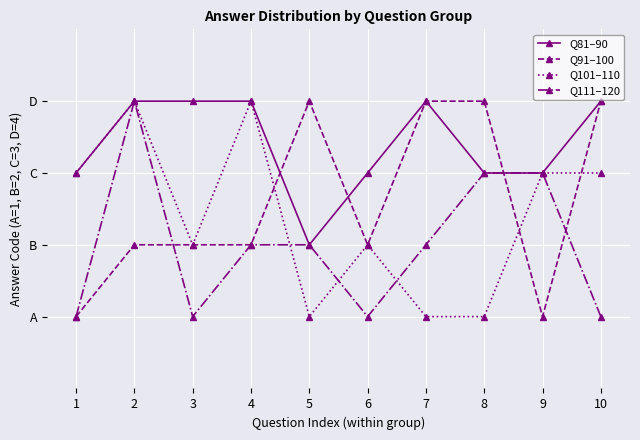

Is the value of Q111–120 at 2 greater than the value of Q91–100 at 7?

No